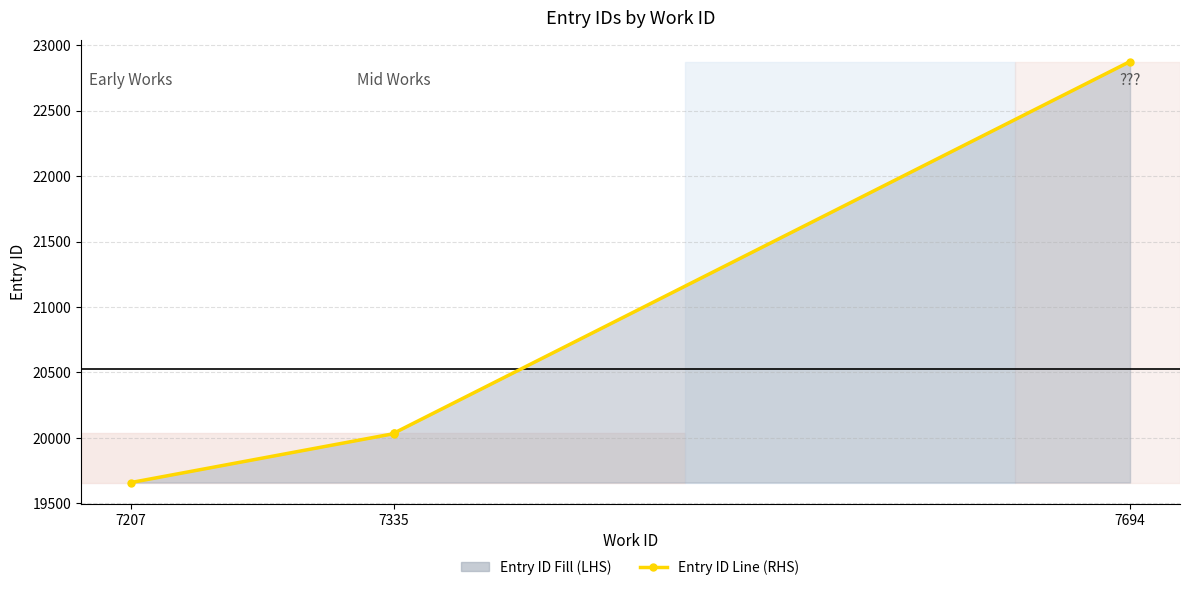

Between 7335 and 7694, which is larger?

7694